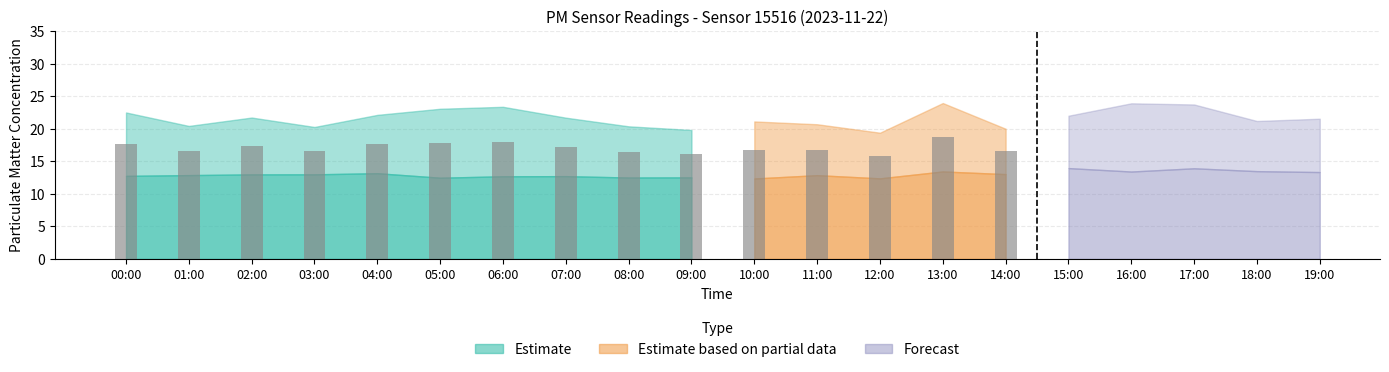

What is the maximum value for Forecast_P2?

14.2